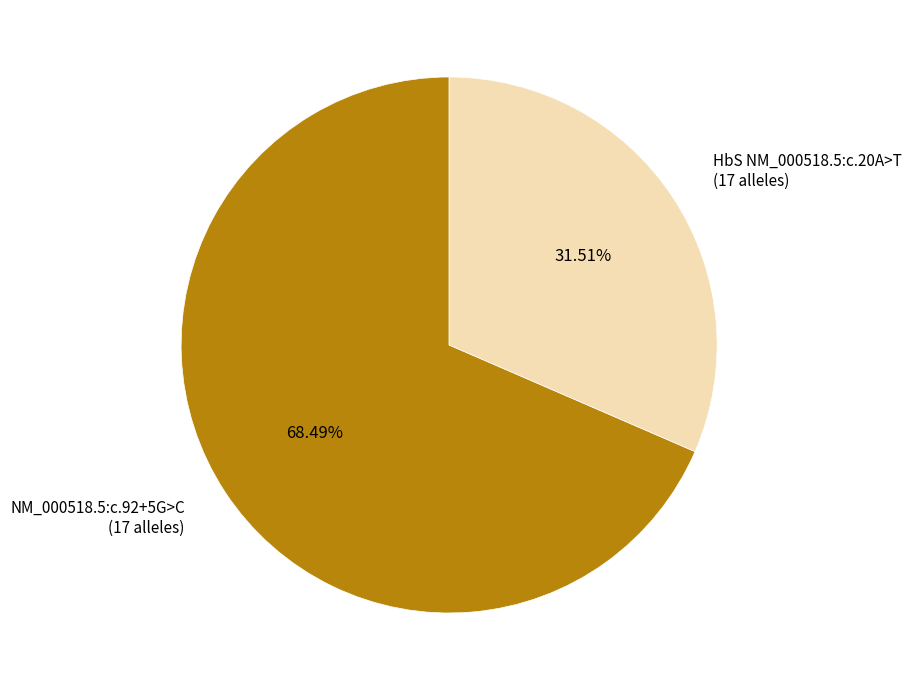

Which slice represents more than half of the pie?

NM_000518.5:c.92+5G>C